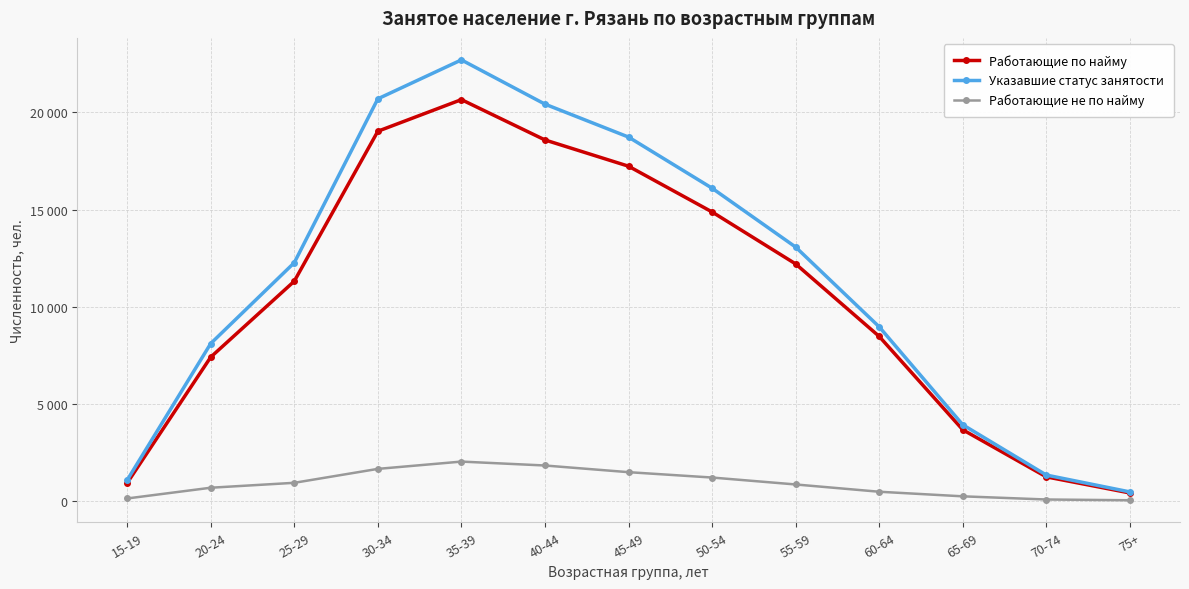

Which series has the widest spread of values?

Указавшие статус занятости